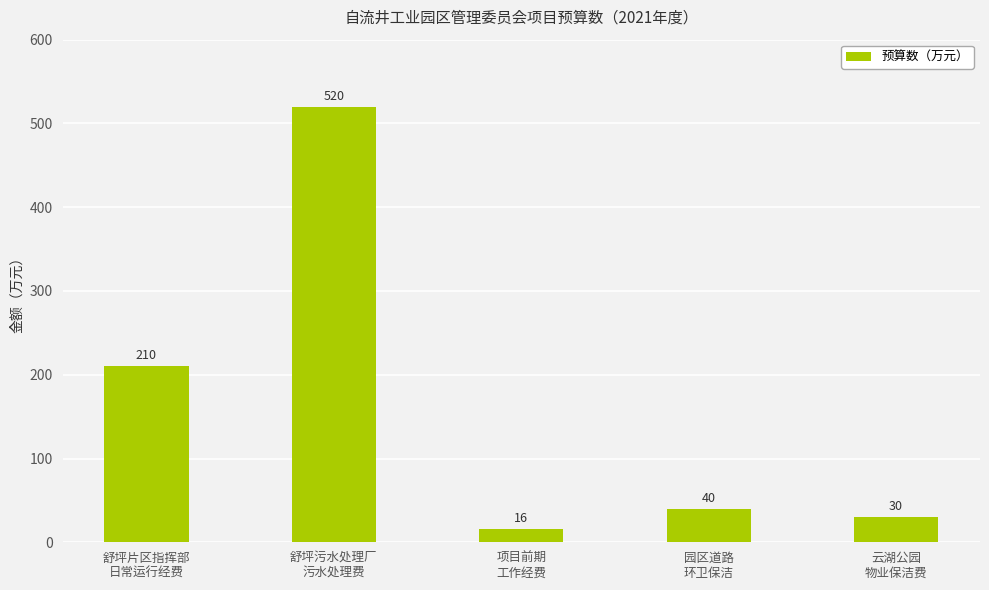

What is the sum of the values at 云湖公园
物业保洁费 and 项目前期
工作经费?

46